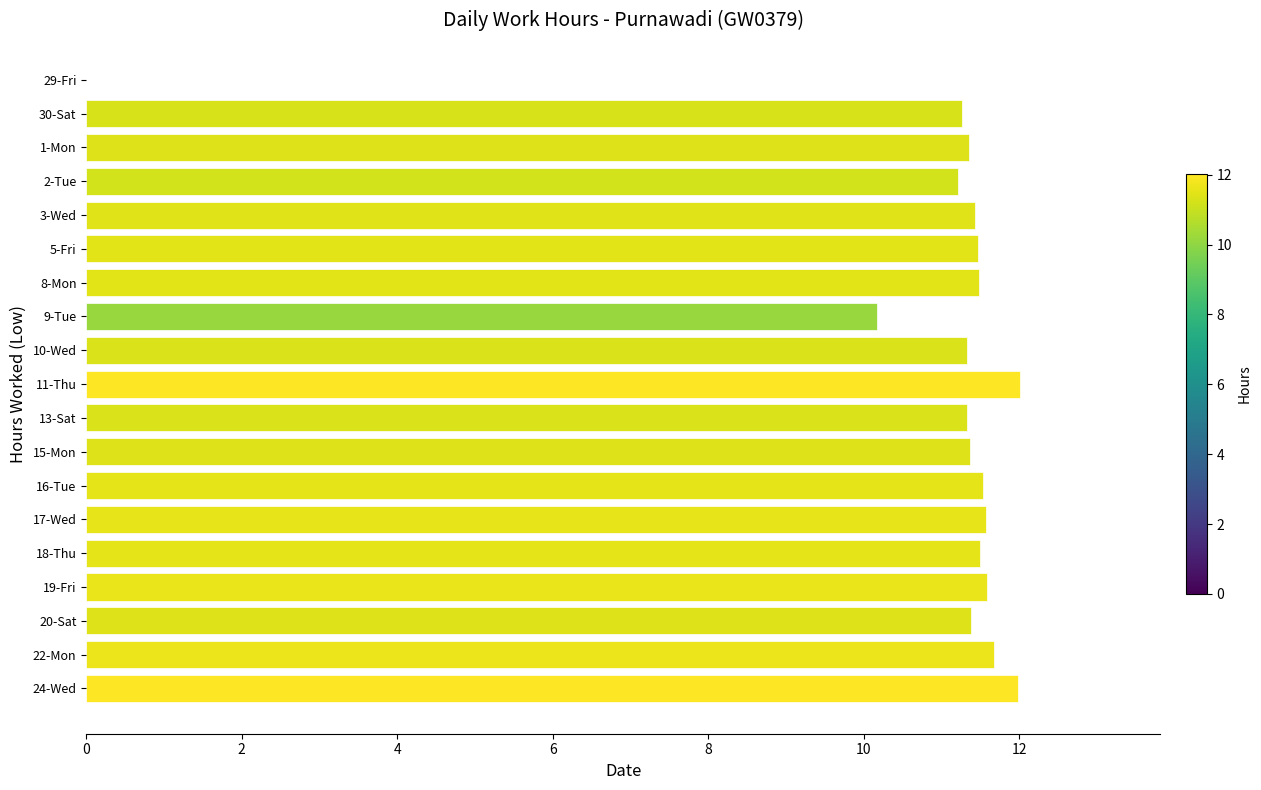

Are the bars horizontal?

Yes